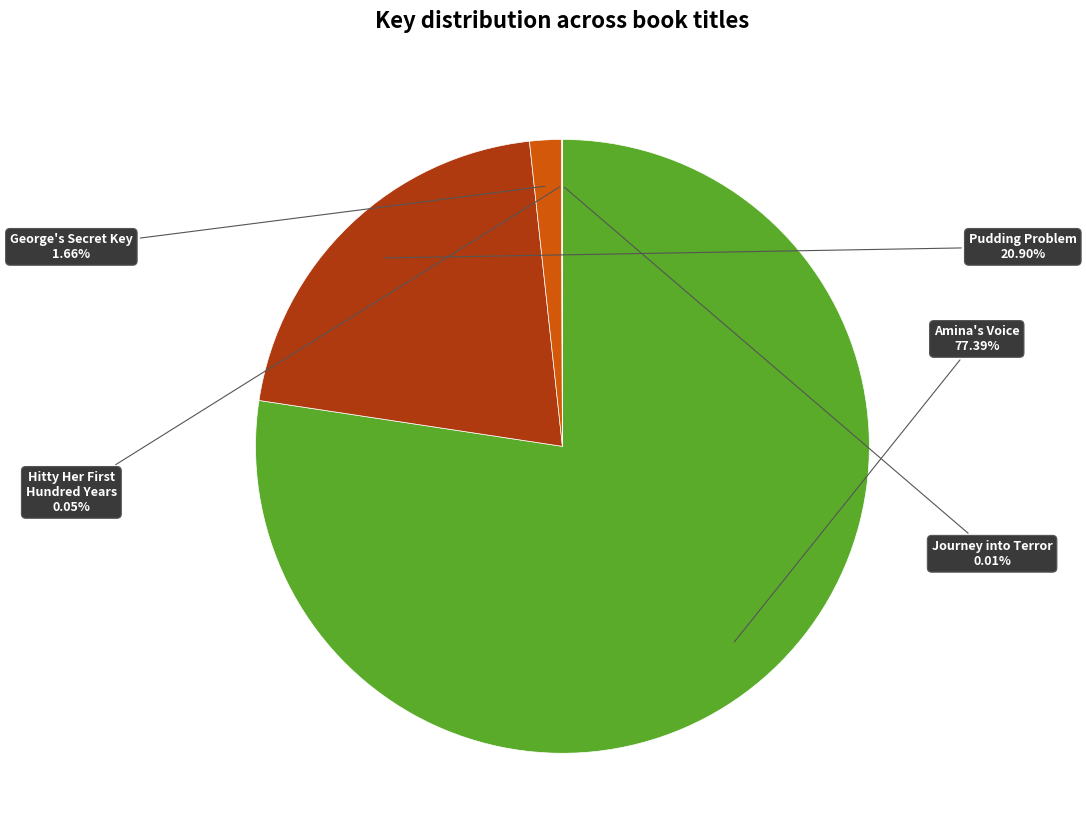

Is there a majority slice in this chart?

Yes